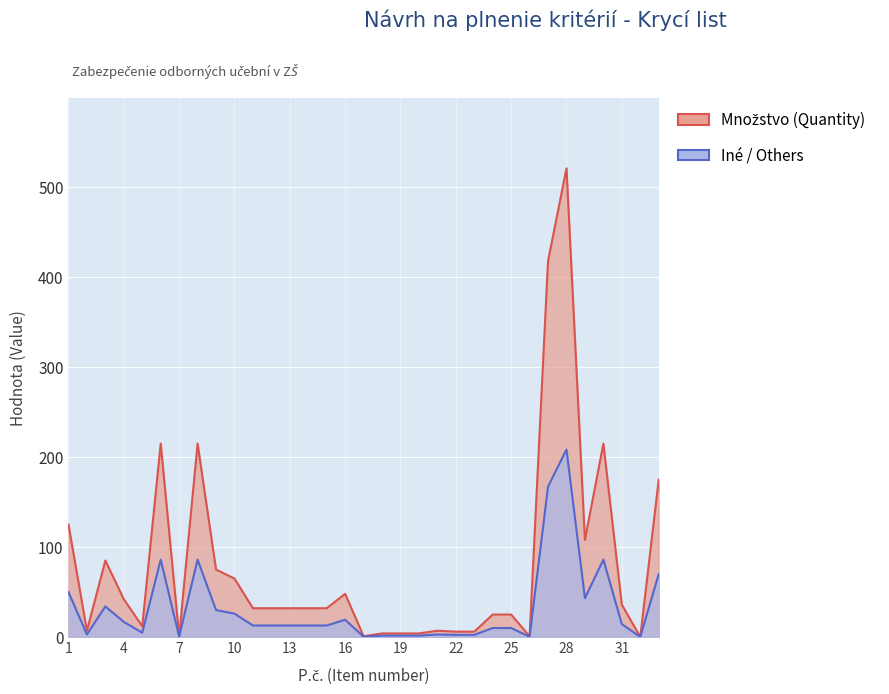

What is the ratio of the value at 23 to the value at 22?

1.0